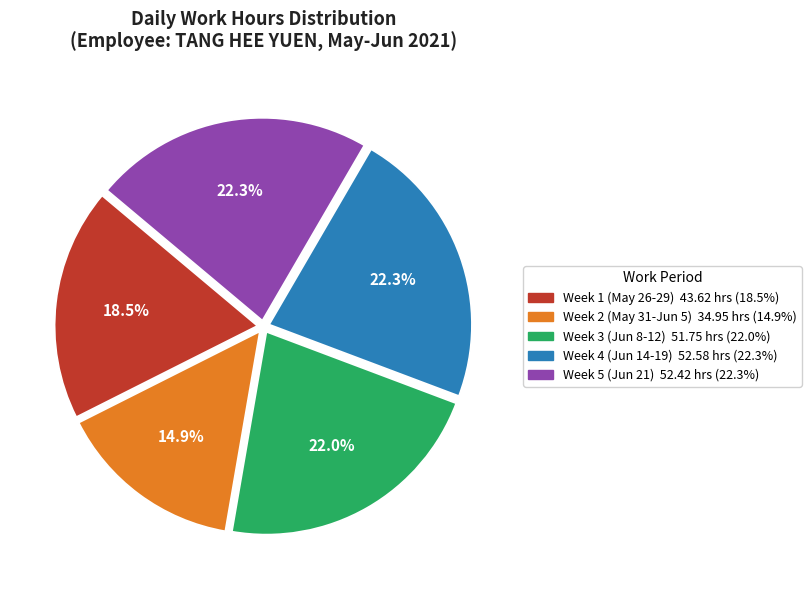

Count the number of slices in the pie.

5